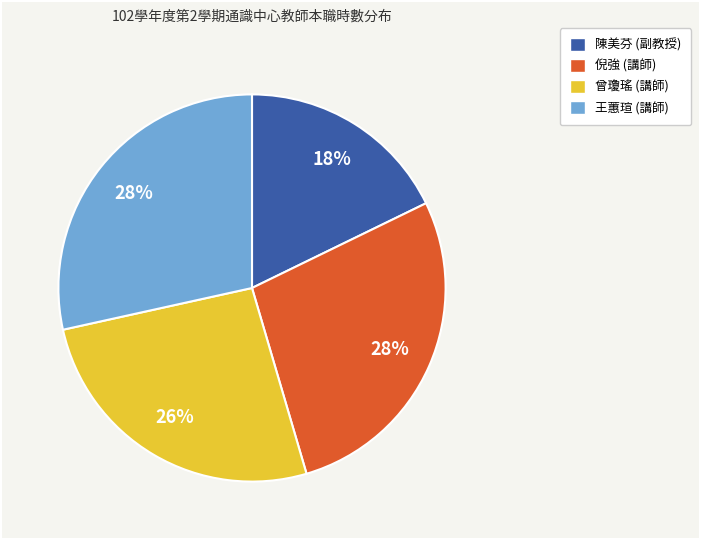

True or false: 倪強 accounts for 39% of the total.

False